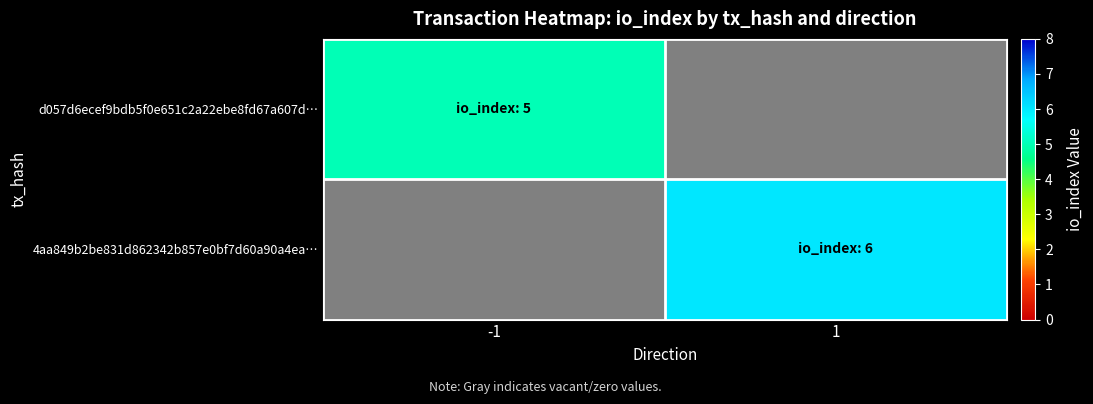

Which series has the largest range (max minus min)?

4aa849b2be831d862342b857e0bf7d60a90a4ea…